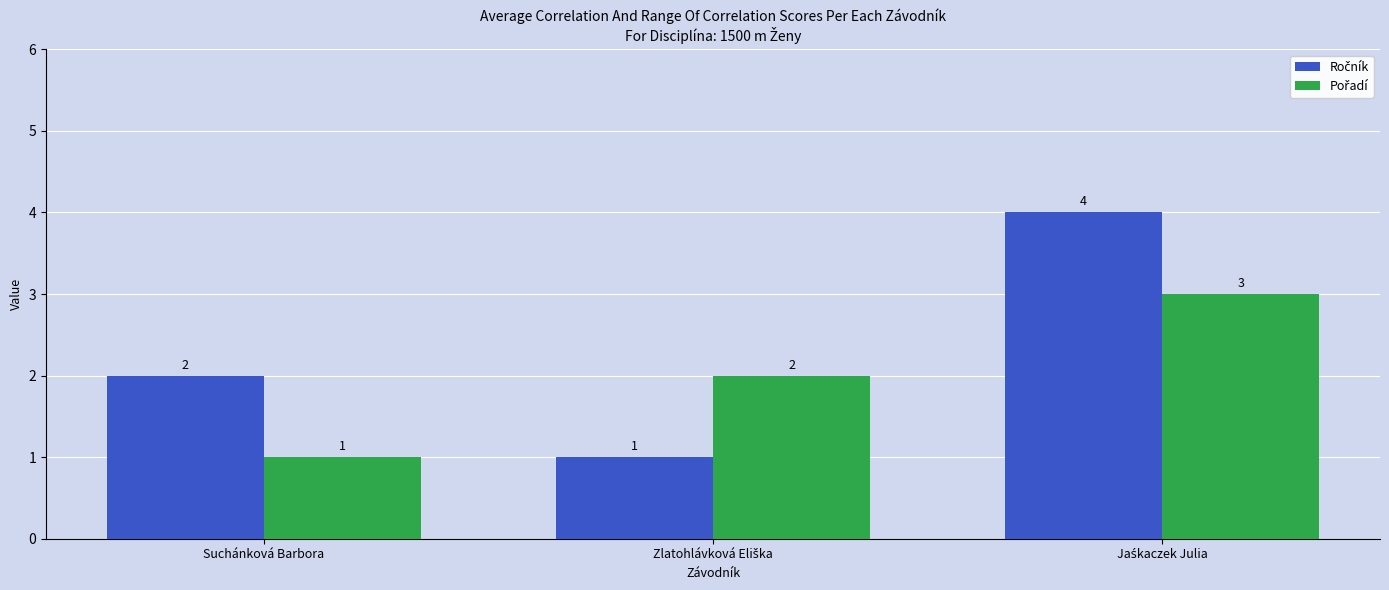

How many bars are there in total?

6